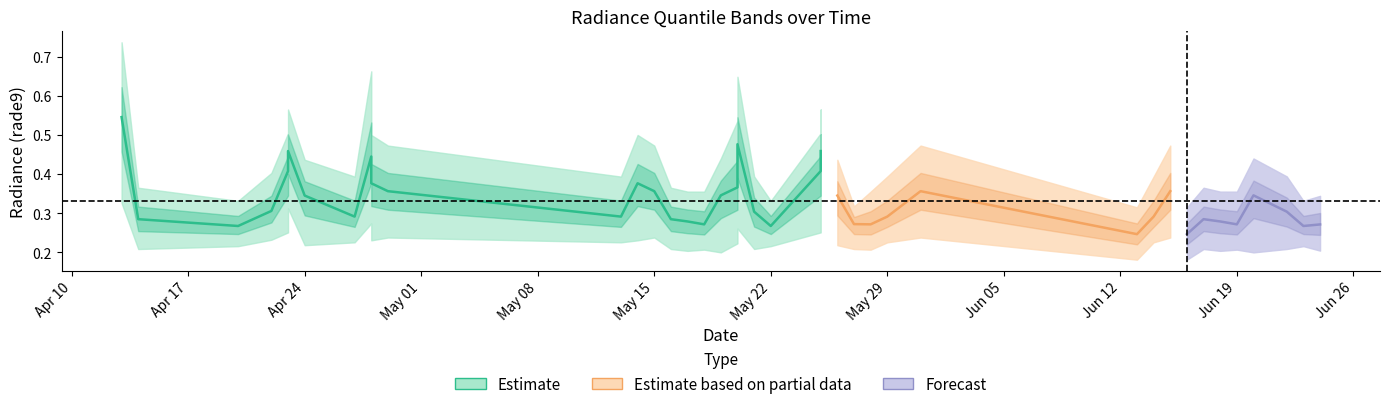

Reading left to right, list all the values displayed in this chart.

rade9_bin_1q: 0=0.3	1=0.2	2=0.2	3=0.2	4=0.3	5=0.3	6=0.2	7=0.2	8=0.2	9=0.3	10=0.2	11=0.2	12=0.2	13=0.2	14=0.2	15=0.2	16=0.2	17=0.2	18=0.3	19=0.2	20=0.2	21=0.2	22=0.3	23=0.3	24=0.2	25=0.2	26=0.2	27=0.2	28=0.2	29=0.2	30=0.2	31=0.2	32=0.2	33=0.2	34=0.2	35=0.2	36=0.2	37=0.2	38=0.2	39=0.2
rade9_bin_mdn: 0=0.5	1=0.3	2=0.3	3=0.3	4=0.4	5=0.5	6=0.3	7=0.3	8=0.4	9=0.4	10=0.4	11=0.3	12=0.4	13=0.4	14=0.3	15=0.3	16=0.3	17=0.3	18=0.5	19=0.4	20=0.3	21=0.3	22=0.4	23=0.5	24=0.3	25=0.3	26=0.3	27=0.3	28=0.4	29=0.2	30=0.3	31=0.4	32=0.2	33=0.3	34=0.3	35=0.3	36=0.3	37=0.3	38=0.3	39=0.3
rade9_bin_3q: 0=0.7	1=0.4	2=0.3	3=0.4	4=0.5	5=0.6	6=0.4	7=0.4	8=0.5	9=0.7	10=0.5	11=0.4	12=0.5	13=0.5	14=0.4	15=0.4	16=0.4	17=0.4	18=0.6	19=0.5	20=0.4	21=0.3	22=0.5	23=0.6	24=0.4	25=0.3	26=0.4	27=0.4	28=0.5	29=0.3	30=0.4	31=0.5	32=0.3	33=0.4	34=0.4	35=0.4	36=0.4	37=0.4	38=0.3	39=0.3